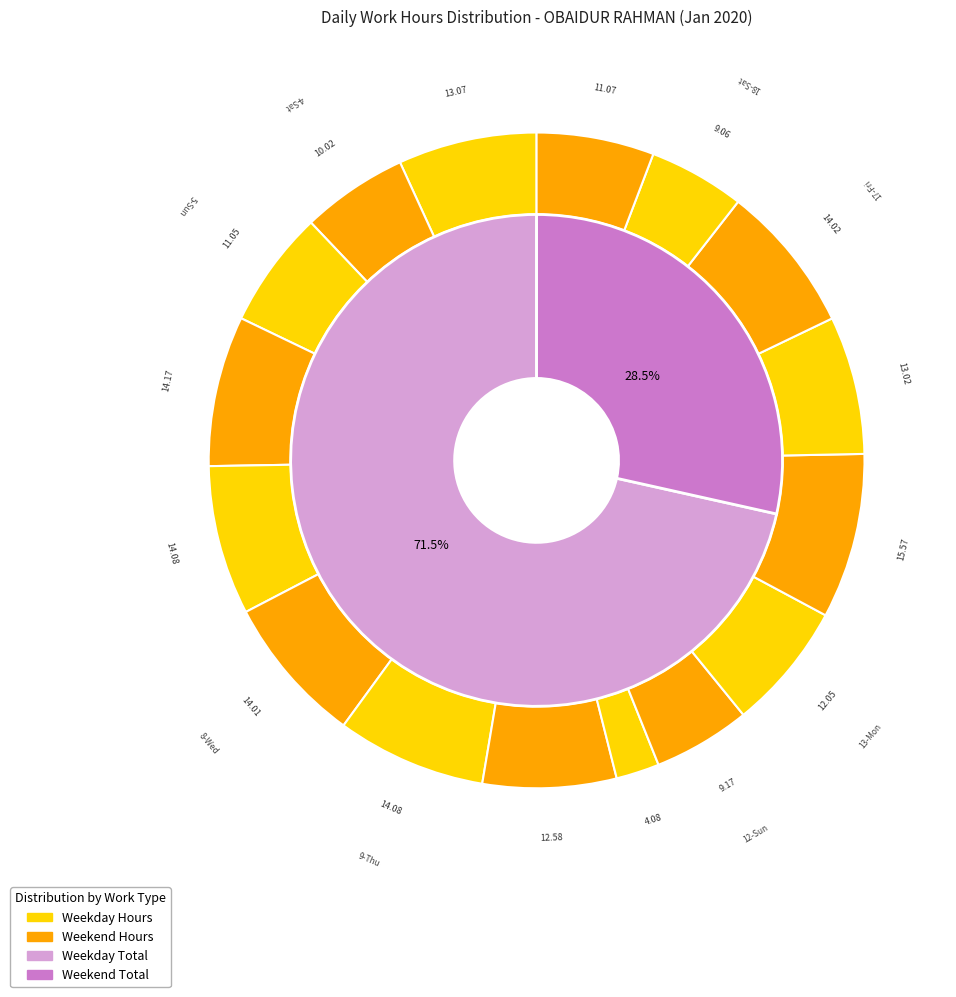

What is the change in value from 3-Fri to 10-Fri?

-0.5